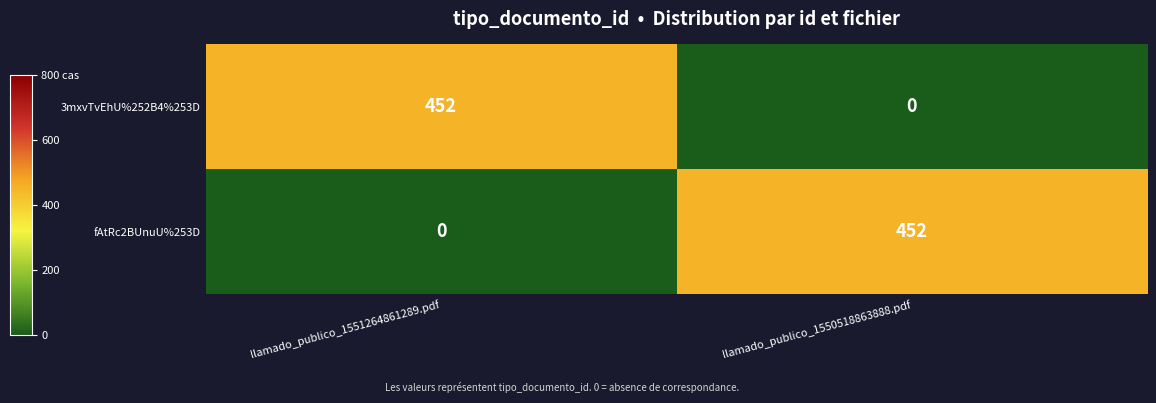

What is the difference between the highest and lowest values at llamado_publico_1551264861289.pdf?

452